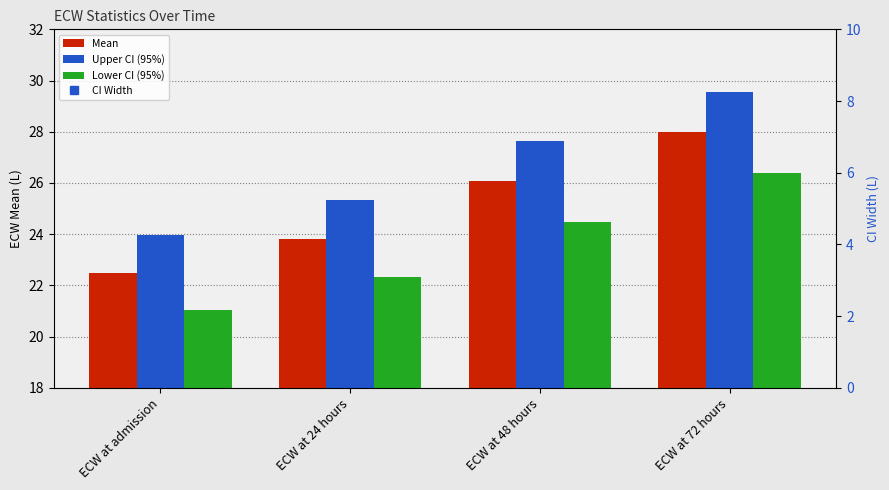

Reading right to left, what are all the values shown in this chart?

Mean: 28.0	26.1	23.8	22.5
Upper CI (95%): 29.6	27.7	25.3	23.9
Lower CI (95%): 26.4	24.5	22.3	21.1
CI Width: 3.2	3.2	3.0	2.9